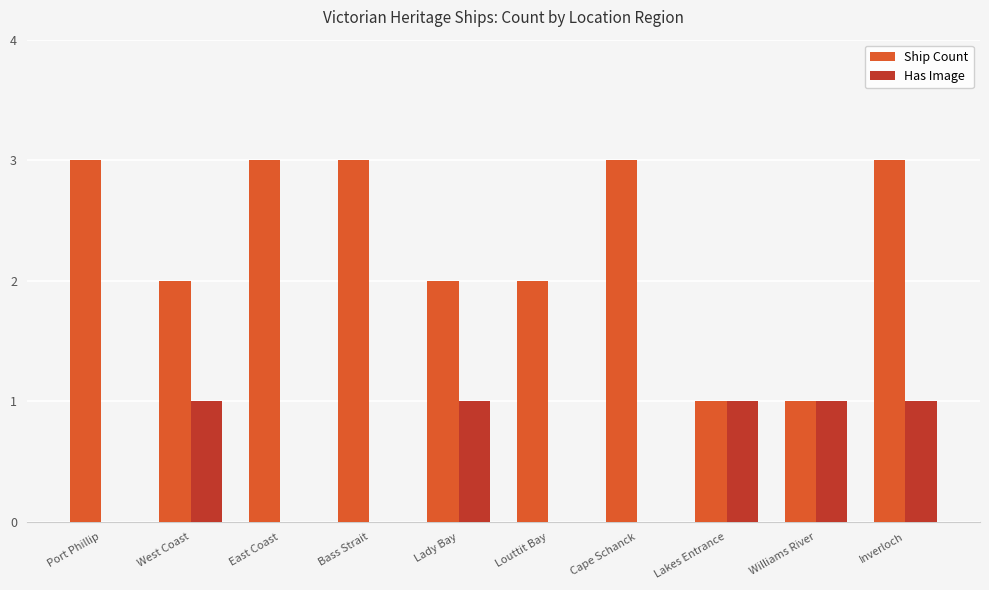

What is the sum of the Has Image values at West Coast and Cape Schanck?

1